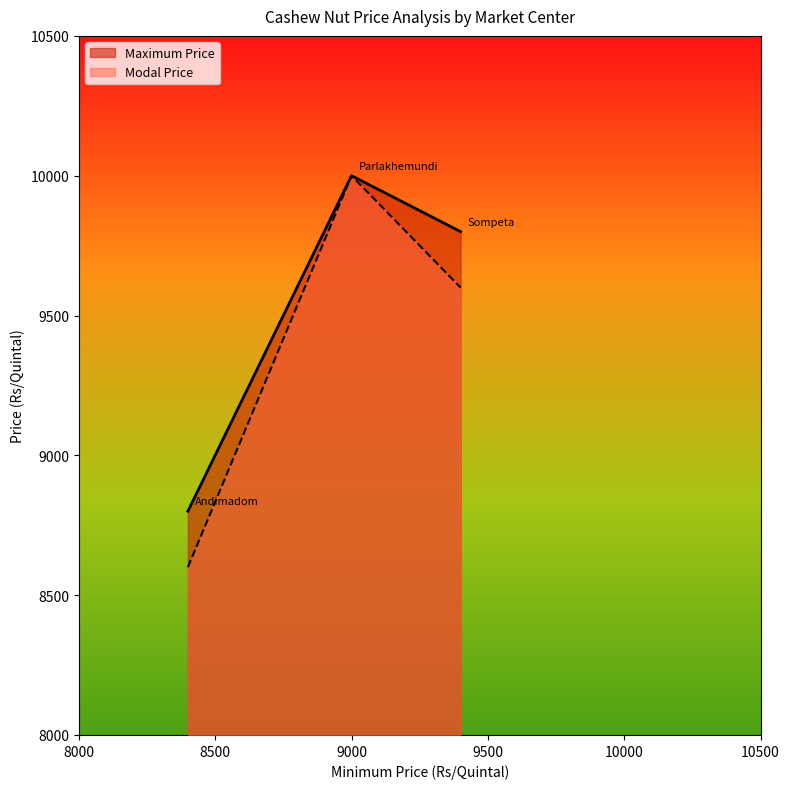

List the series in order of their overall mean, lowest first.

Modal Price, Maximum Price